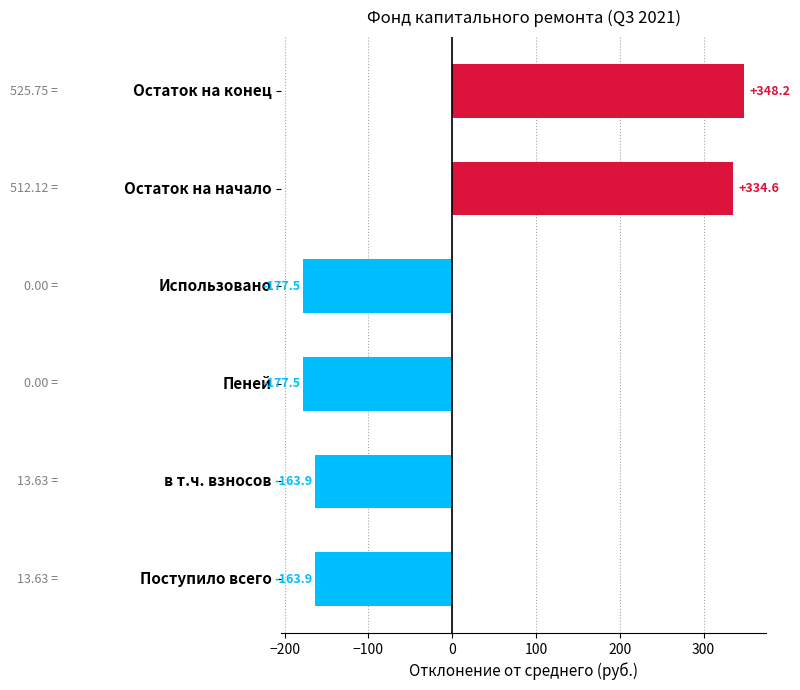

Between Остаток на начало and Остаток на конец, which is larger?

Остаток на конец